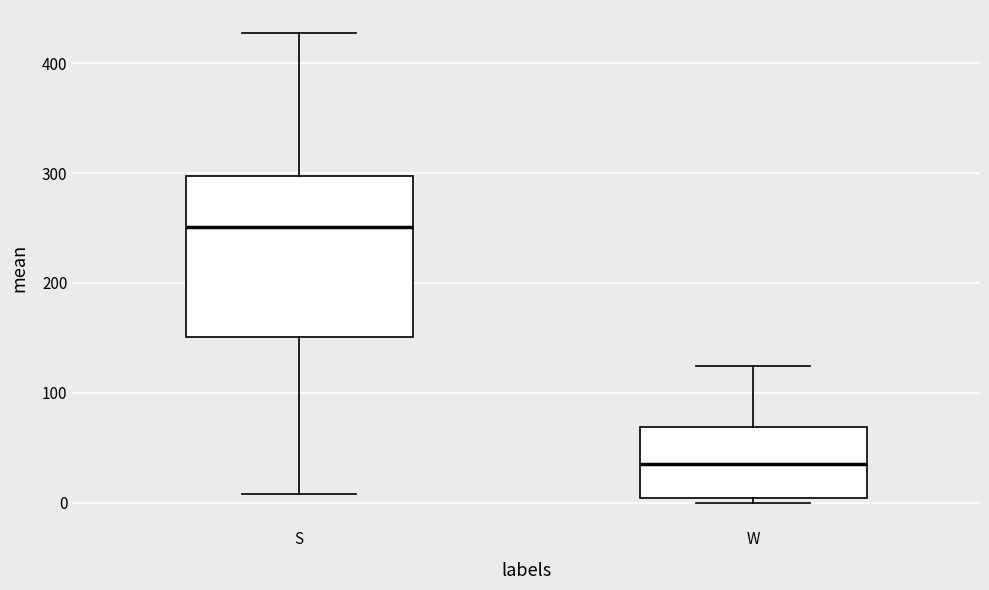

Reading left to right, transcribe this box plot: for each box, give where its median line is, the range the box spans, and where its two whiskers end, as read against the y-axis. The values are not printed on the chart, so give them approximately, as read against the axis.

S: median 250, box 150 to 300, whiskers 10 to 430
W: median 40, box 0 to 70, whiskers 0 (just below the box's lower edge) to 120